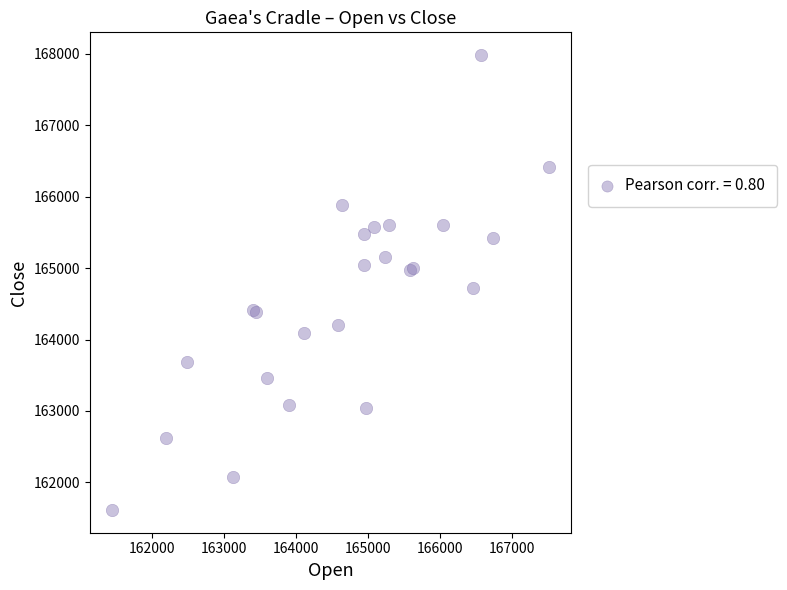

What Y value in the scatter plot is closest to 164799?

164720